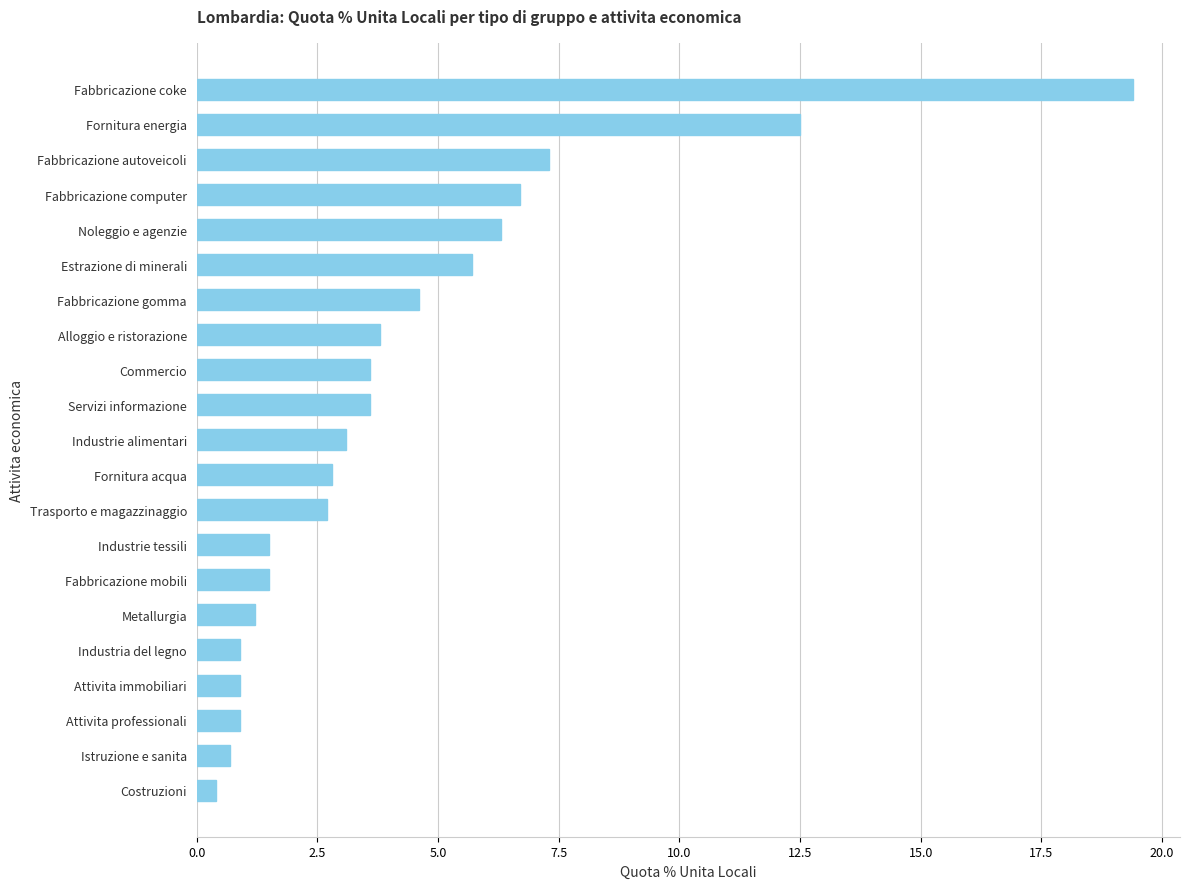

Does the chart contain stacked bars?

No